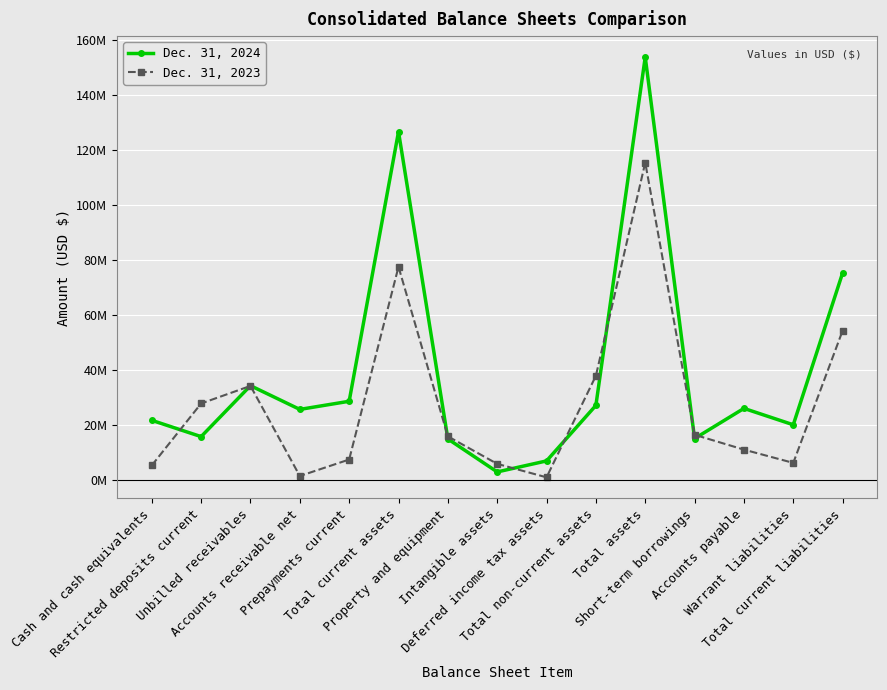

How many times do Dec. 31, 2023 and Dec. 31, 2024 cross each other?

8